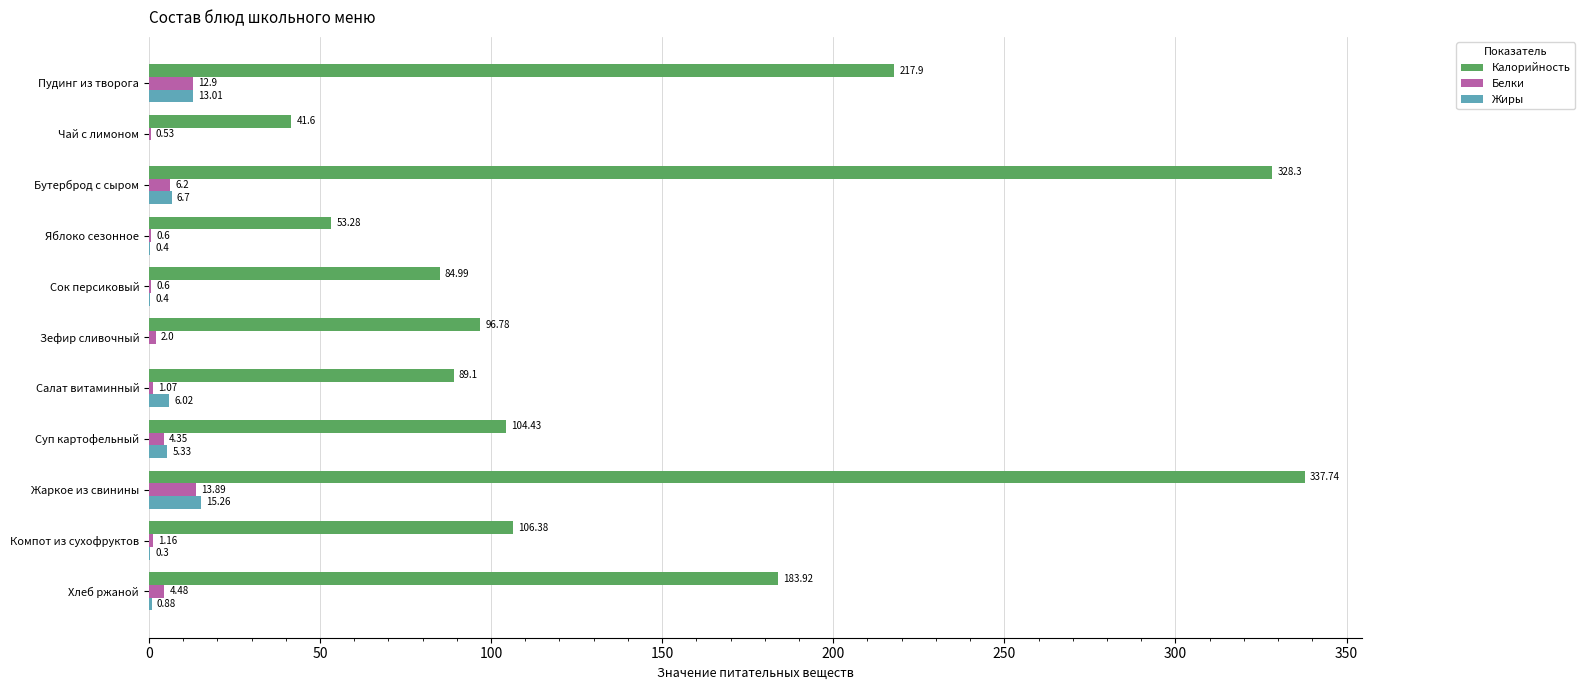

Which category has the highest value in the Жиры series?

Жаркое из свинины